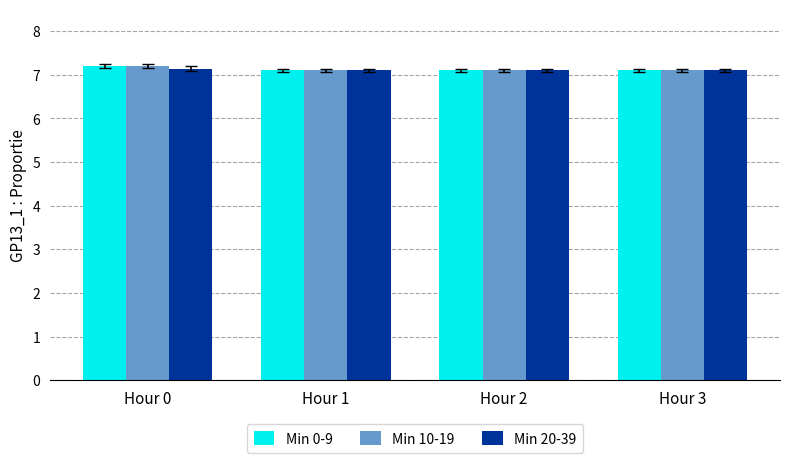

Read the Min 0-9 value at Hour 2.

7.1